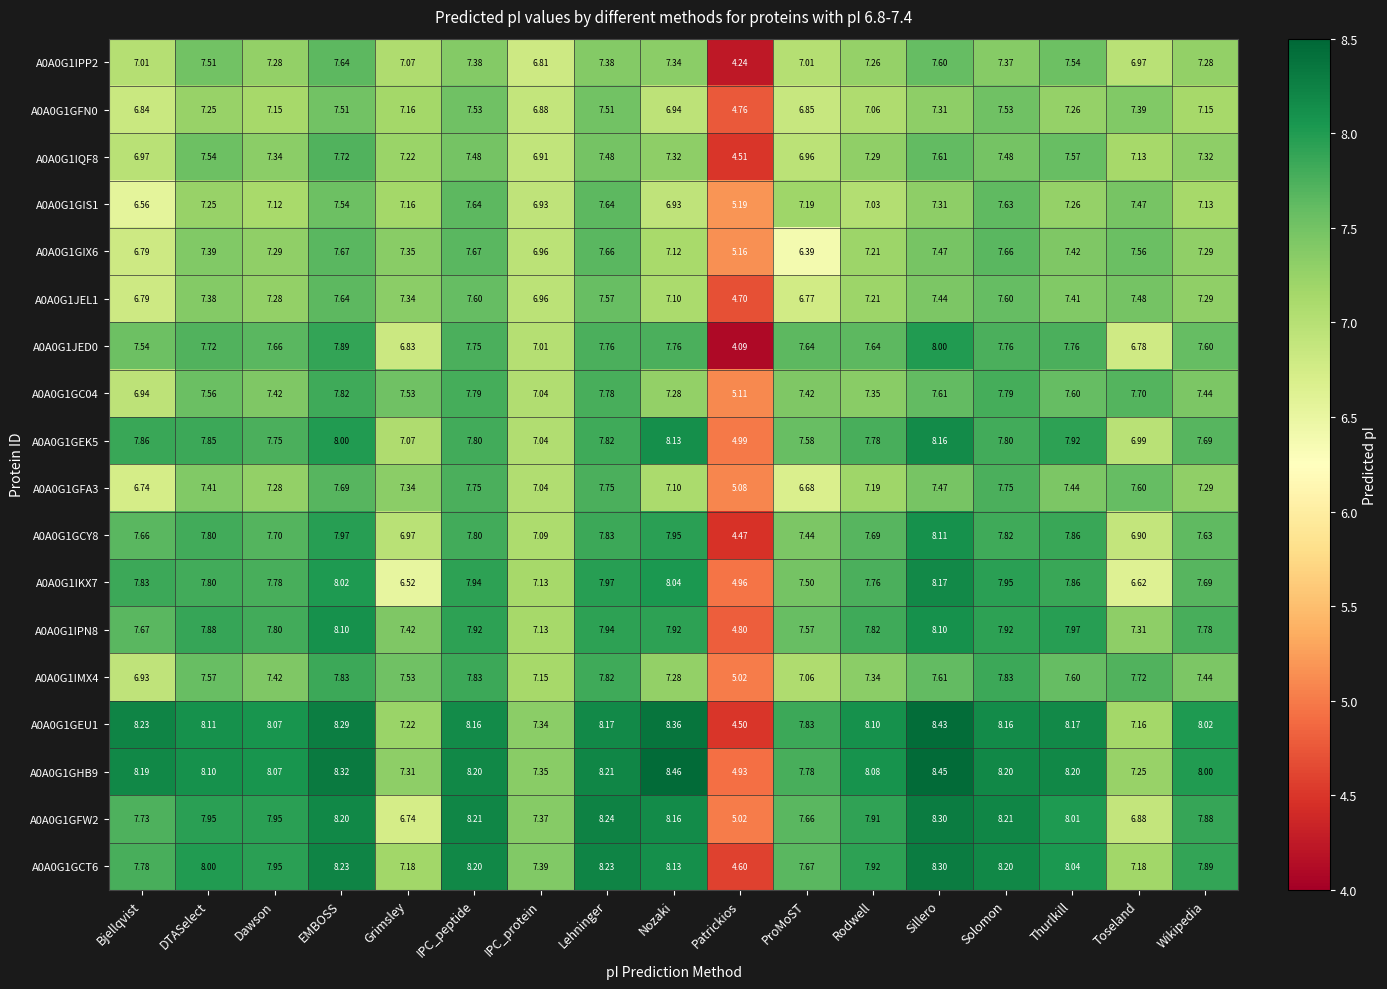

At which category is the sum across all series the highest?

EMBOSS